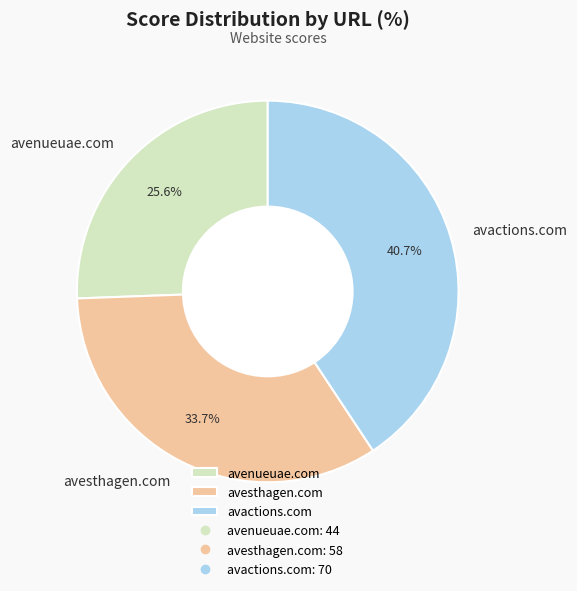

Between avenueuae.com and avesthagen.com, which is larger?

avesthagen.com